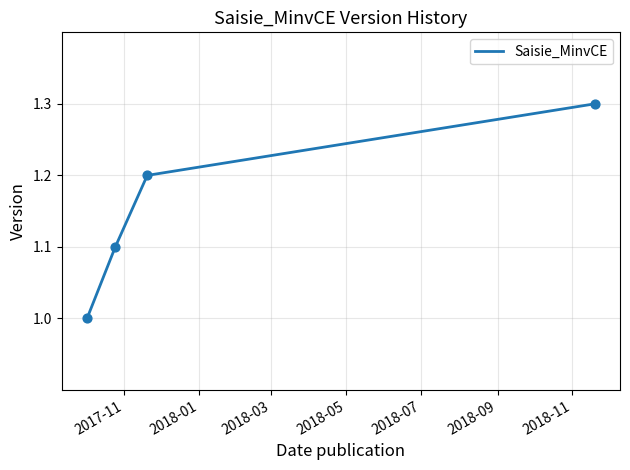

True or false: the data has more than 1 interior local peaks.

False